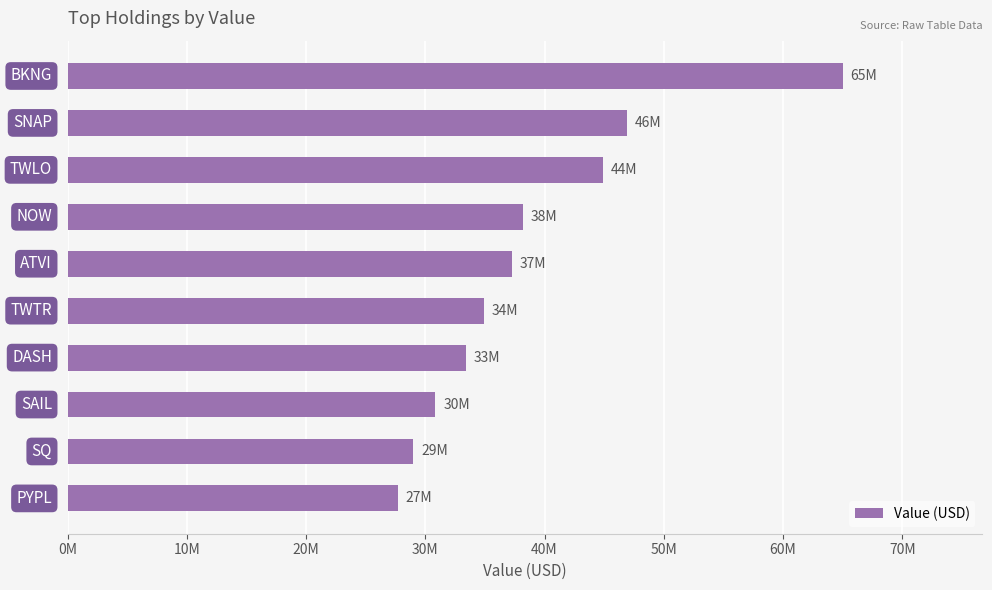

What is the smallest value displayed?

27684000